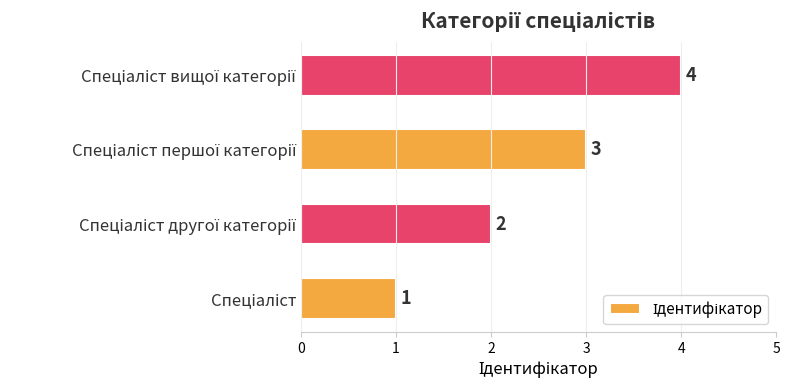

What is the difference between the maximum and minimum values?

3